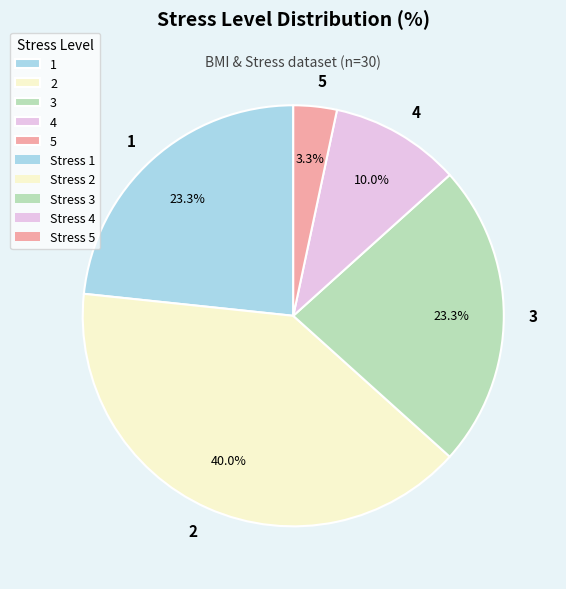

How much of the chart is everything except 2?

60.0%